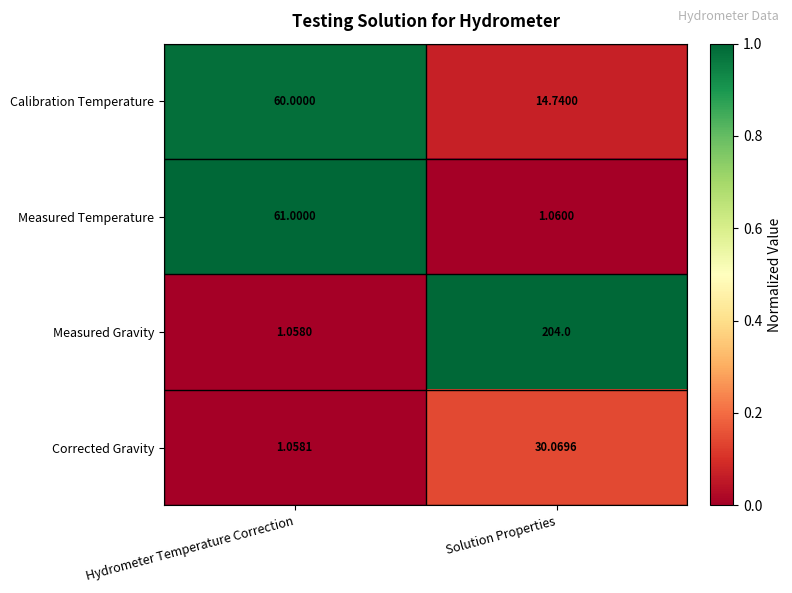

At which label is Calibration Temperature closest to 37?

Solution Properties